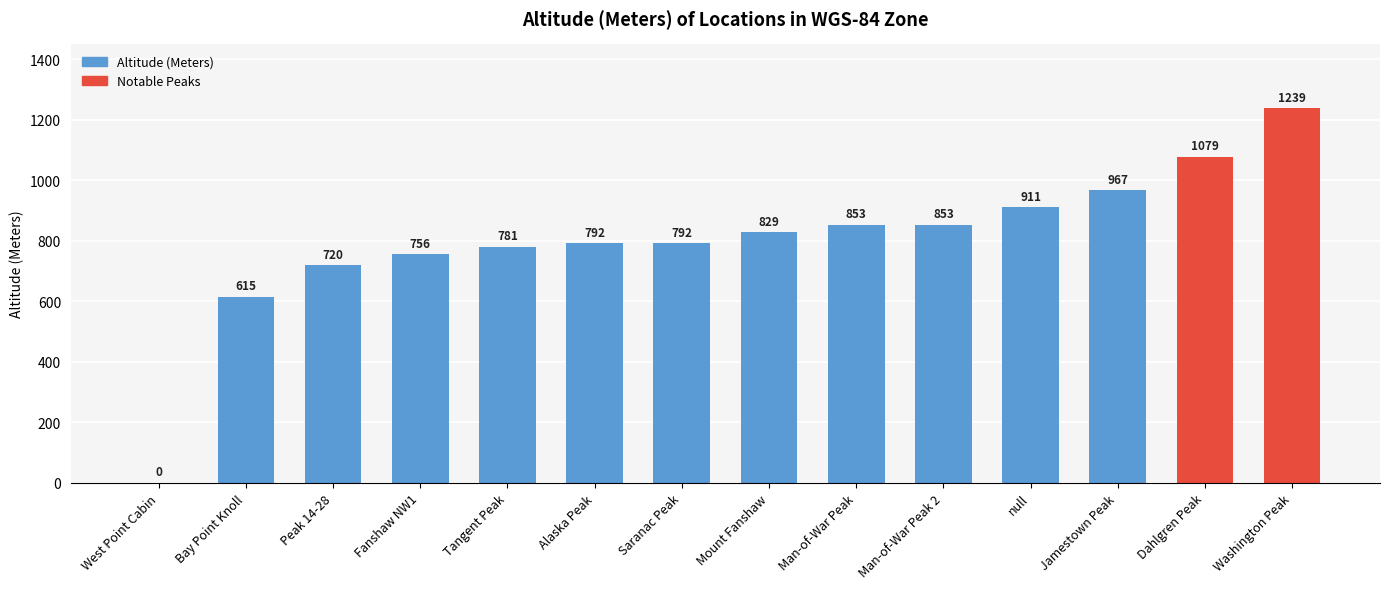

True or false: the data shows 1244 at Alaska Peak.

False